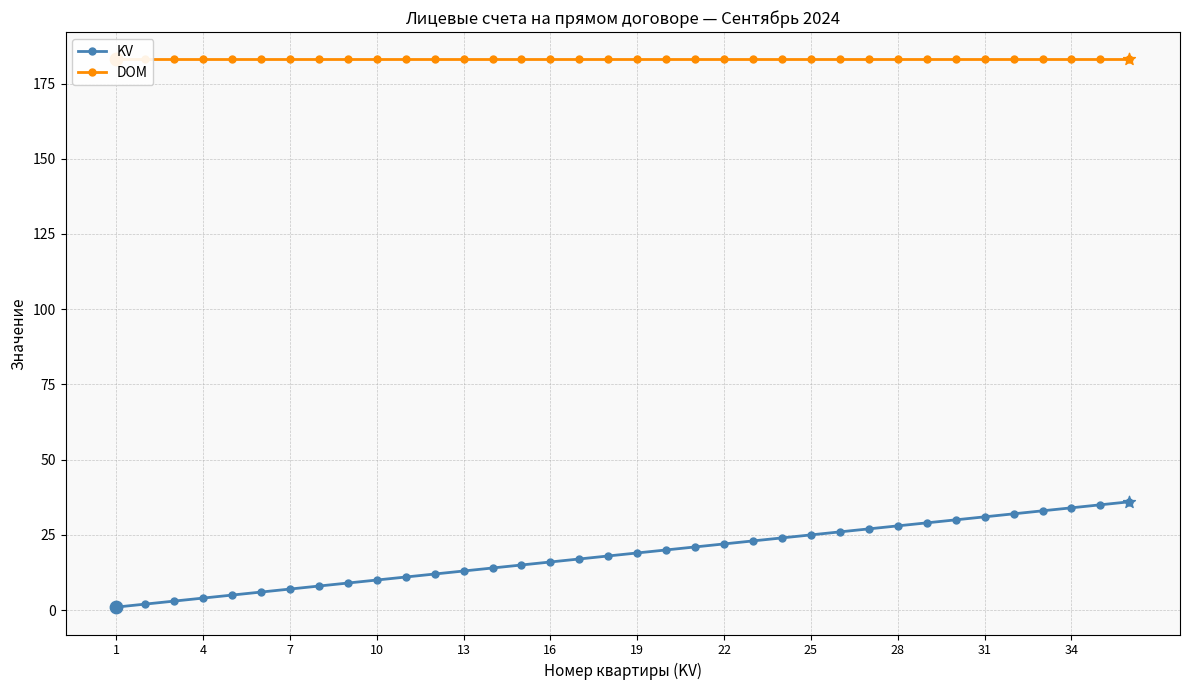

The value of KV at 13 is 13. True or false?

True